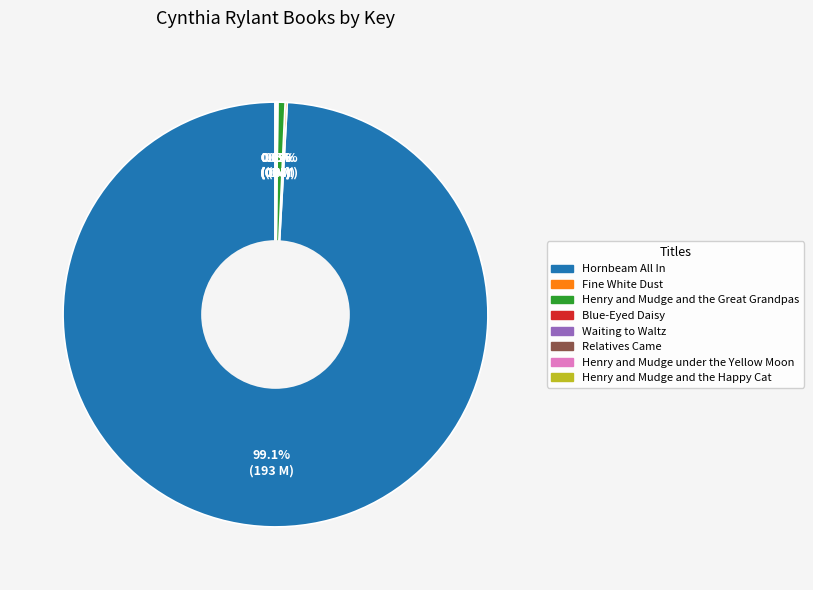

Which slice represents more than half of the pie?

Hornbeam All In